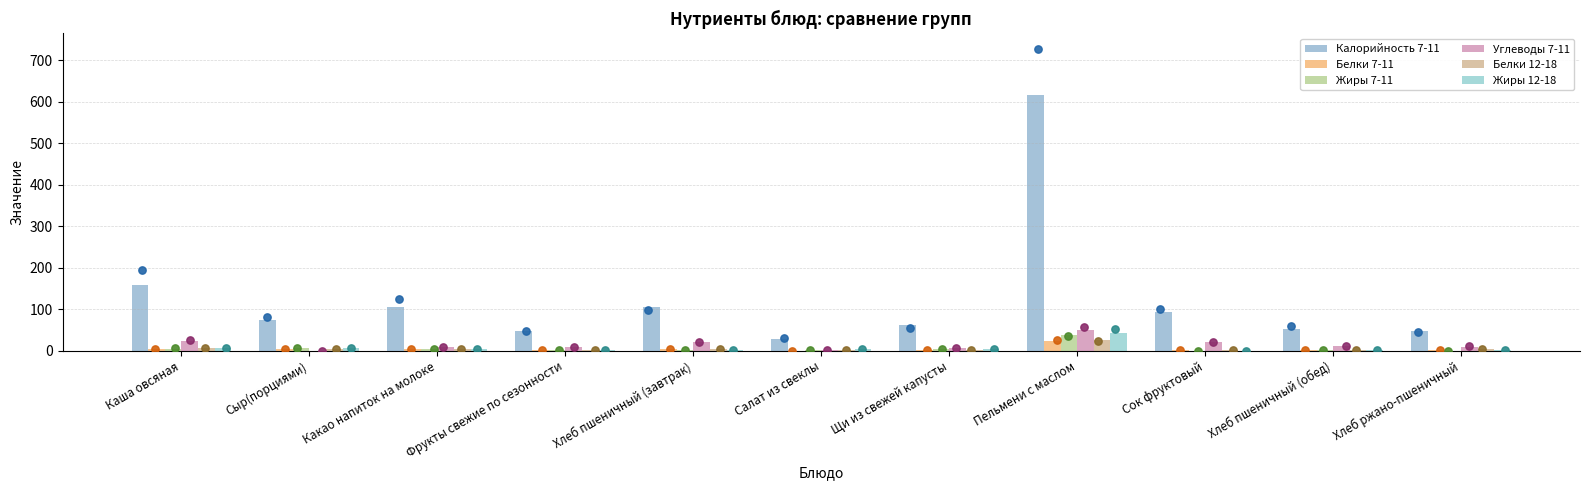

Is the value of Жиры 12-18 at Какао напиток на молоке greater than the value of Белки 7-11 at Фрукты свежие по сезонности?

Yes